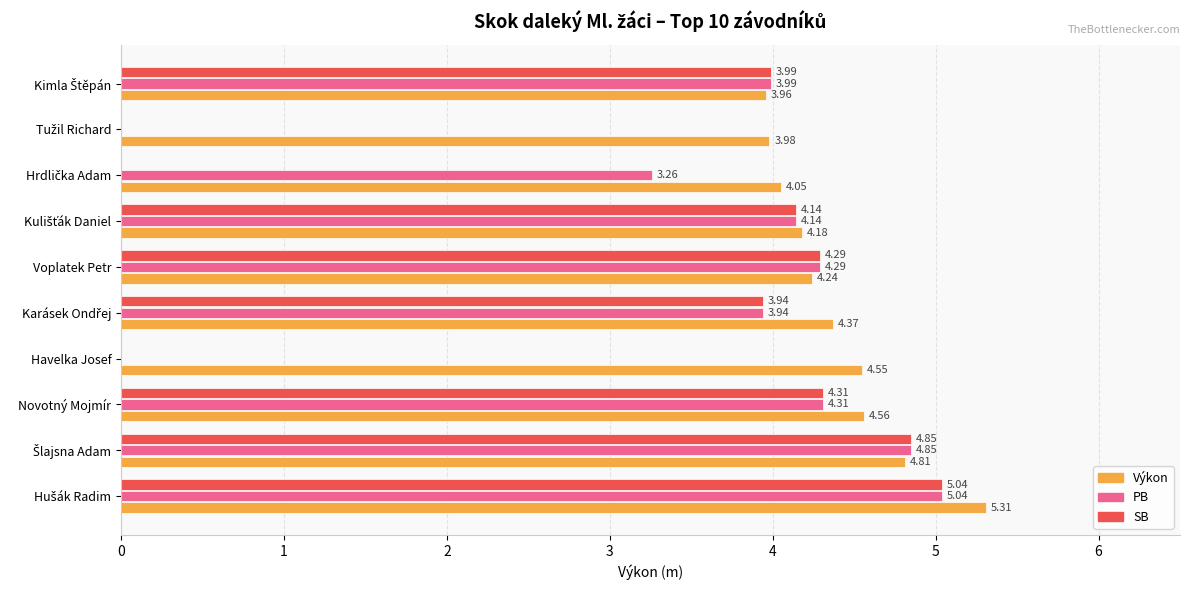

Which series has the largest total across all categories?

Výkon